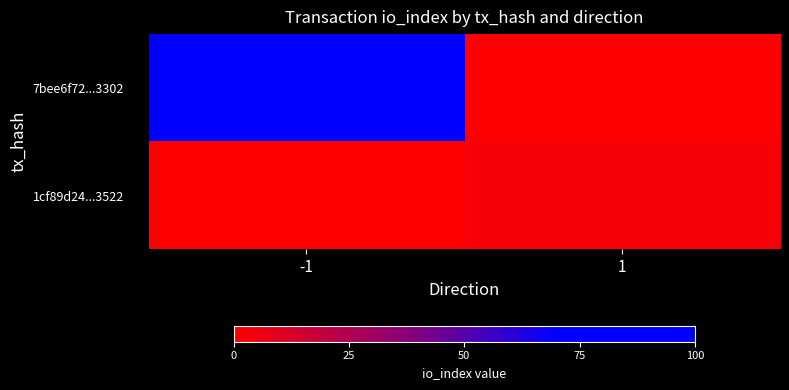

Which series has the largest range (max minus min)?

7bee6f72...3302